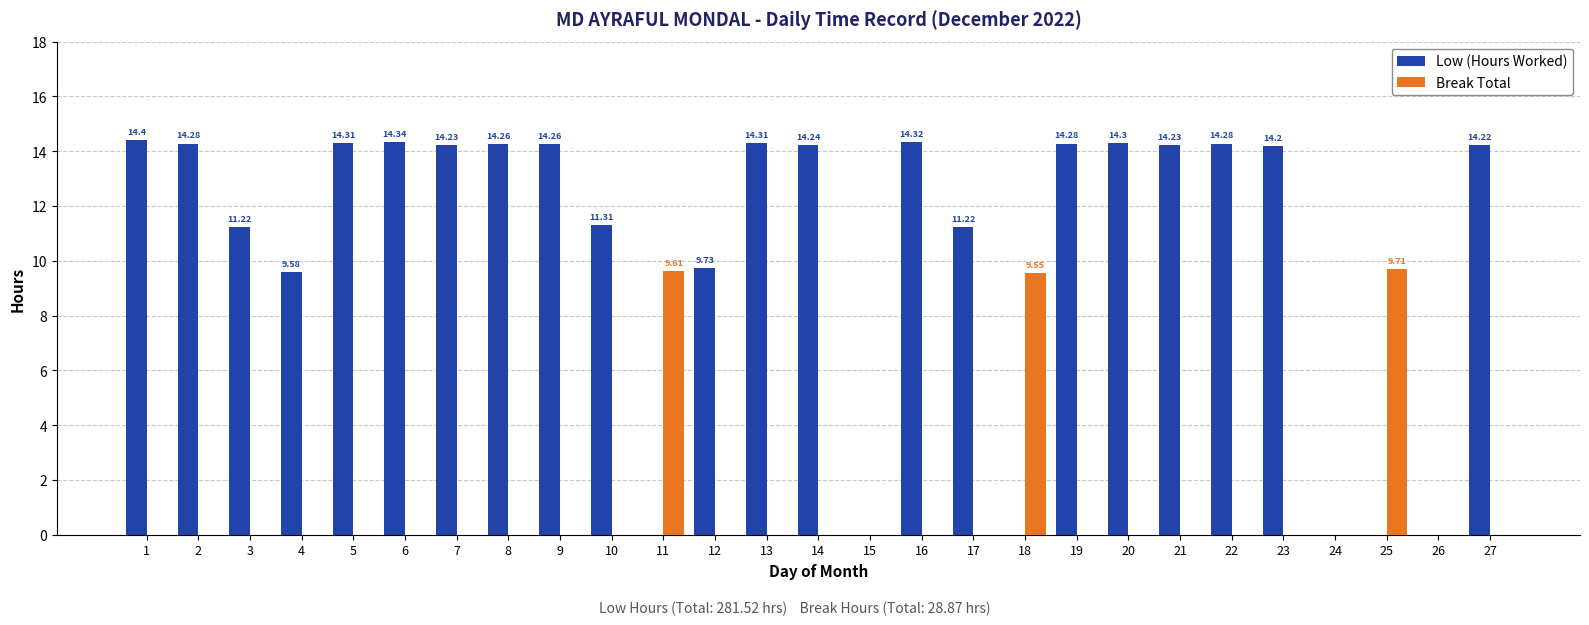

What is the total value across all series at 21?

14.2